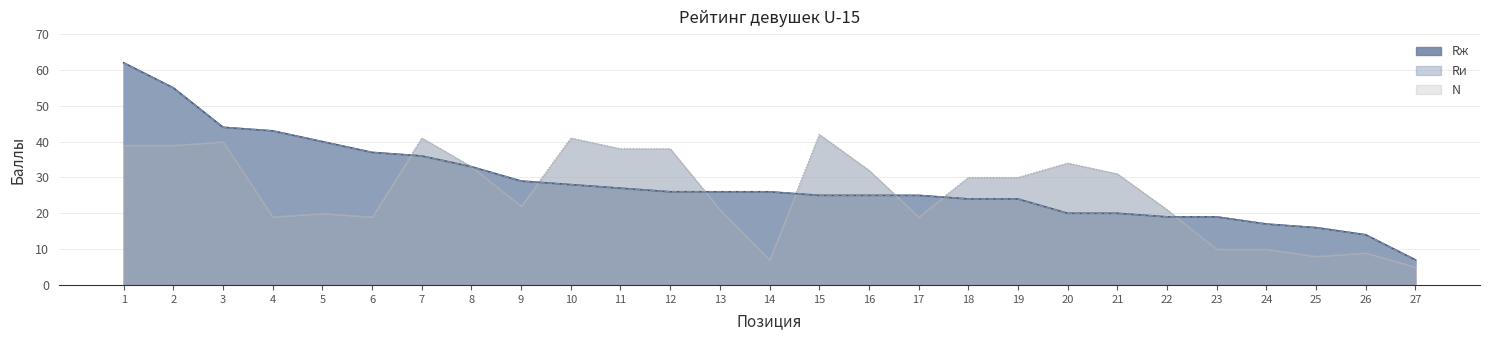

The N series shows 15 at 3. True or false?

False